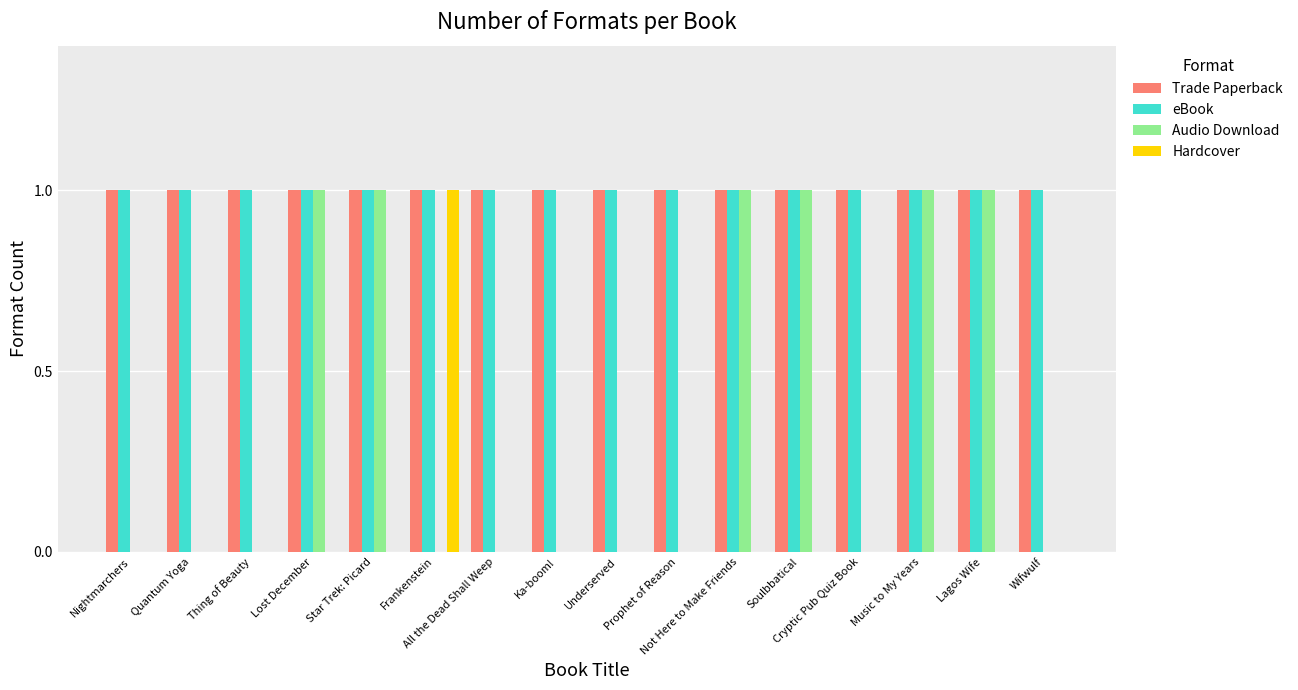

What is the sum of all Audio Download values?

6